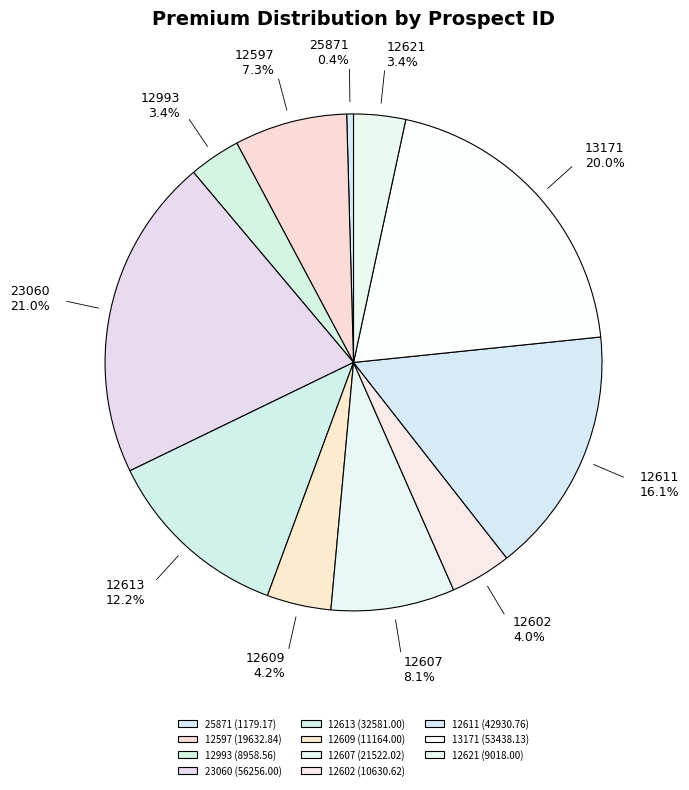

What is the ratio of the value at 12597 to the value at 23060?

0.3